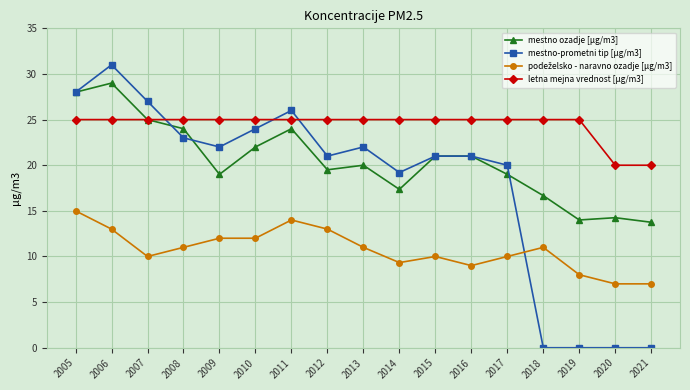

Which series has the widest spread of values?

mestno-prometni tip [µg/m3]